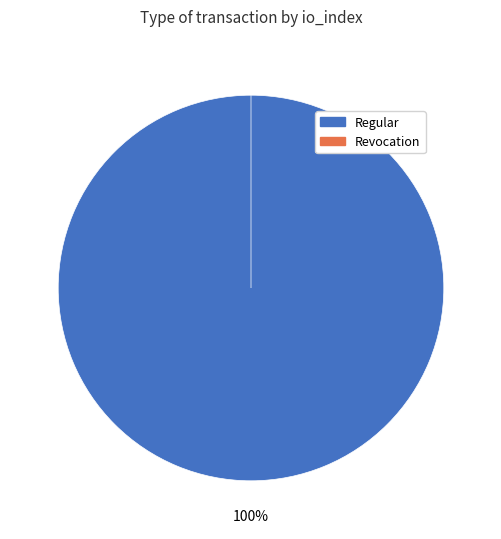

Which category has the biggest portion of the pie?

Regular